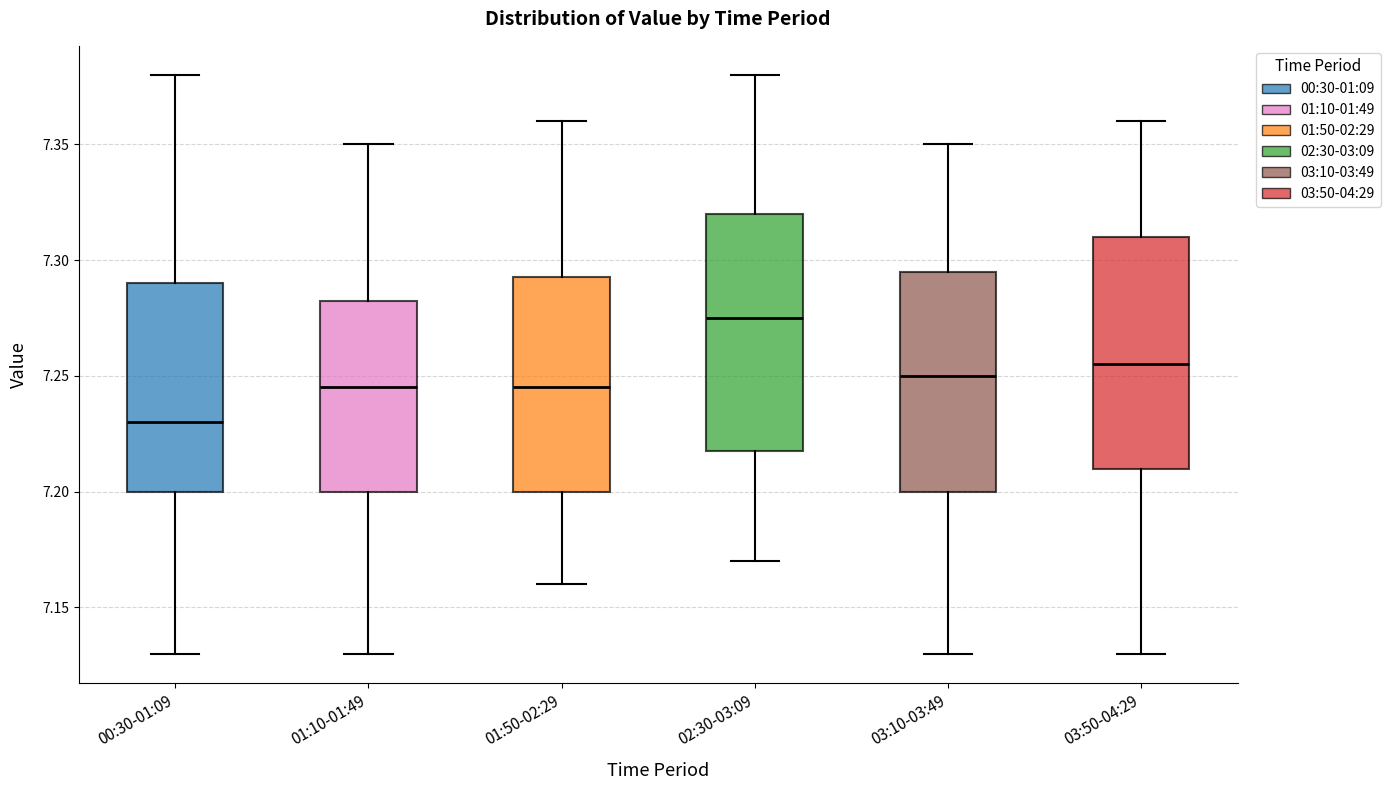

Which box has the lowest median line?

00:30-01:09